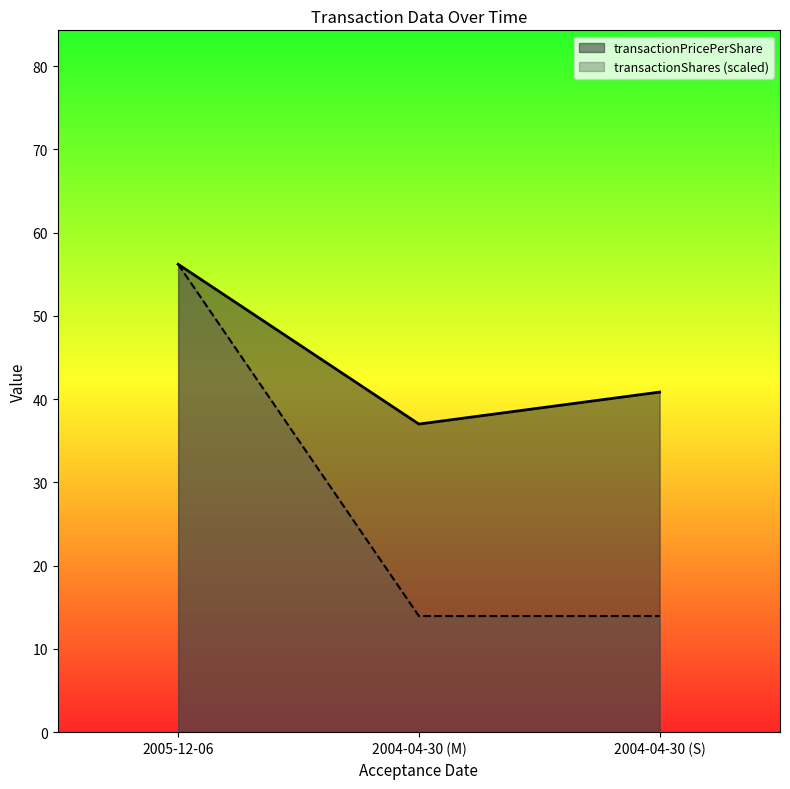

What is the approximate value of transactionPricePerShare at 2004-04-30 (M)?

37.0